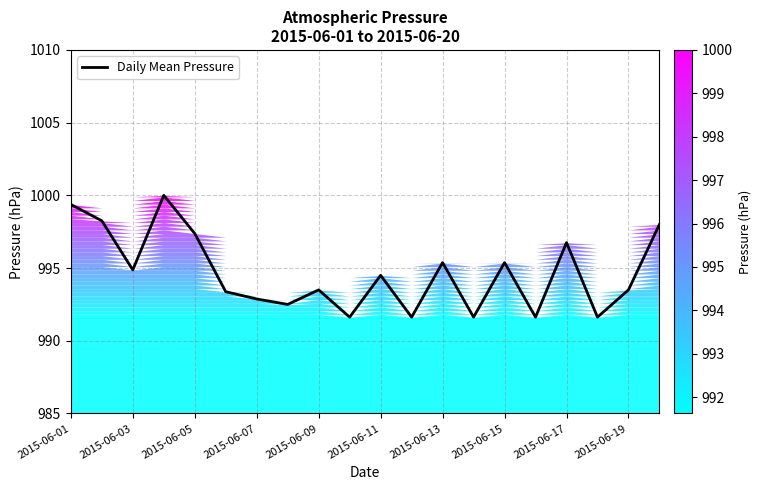

Where does the Daily Mean Pressure series first go above 994?

2015-06-01